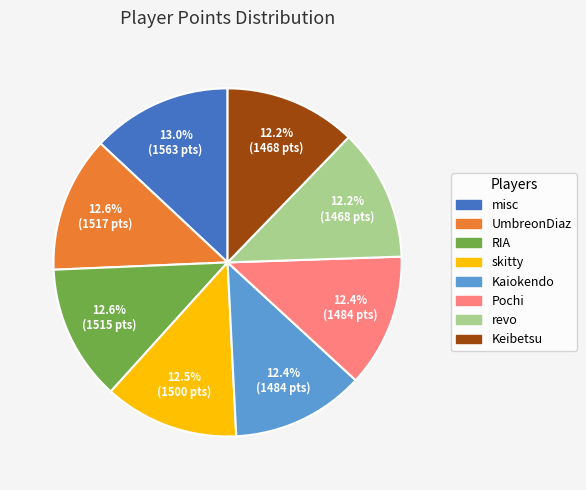

True or false: Pochi accounts for 12% of the total.

True